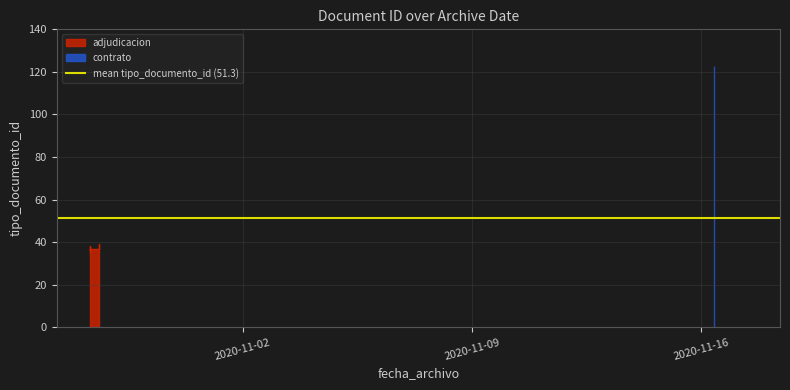

List the labels in order of value, smallest first.

2020-10-28 07:46:42, 2020-10-28 07:46:42, 2020-10-28 07:46:42, 2020-10-28 07:46:42, 2020-10-28 14:51:19, 2020-11-16 09:30:44